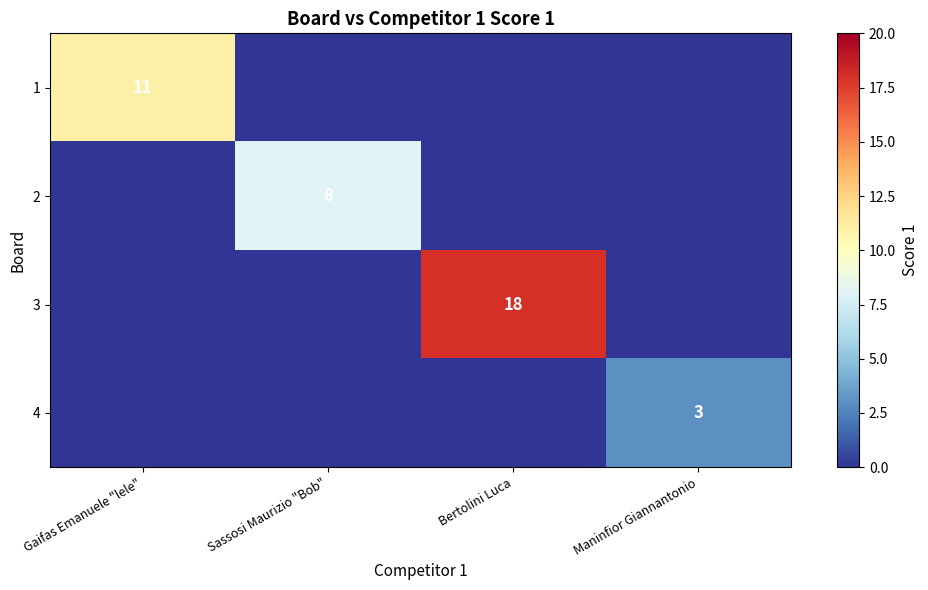

The 3 series shows 9 at Bertolini Luca. True or false?

False